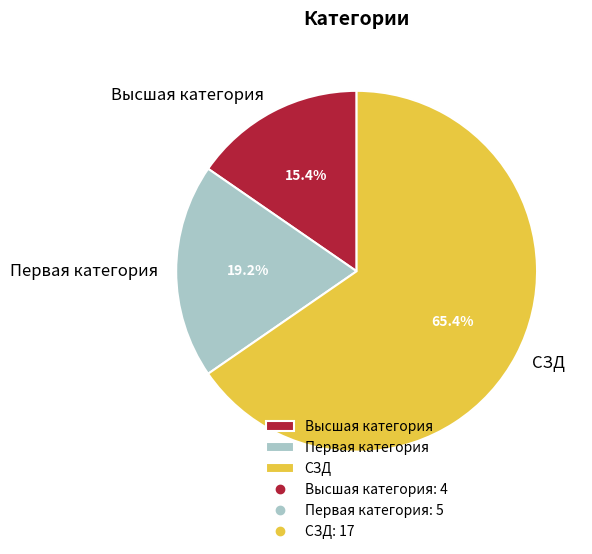

The Высшая категория slice represents 7% of the pie. True or false?

False